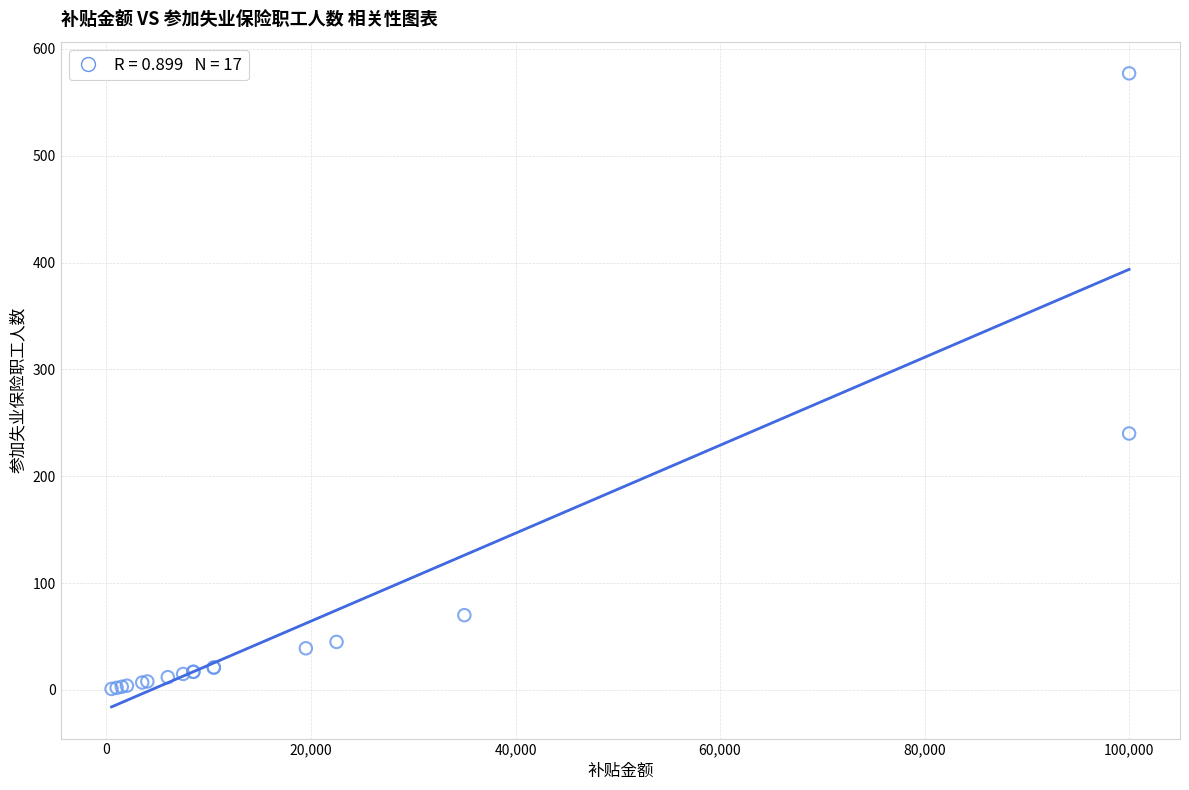

What Y value in the scatter plot is closest to 289?

240